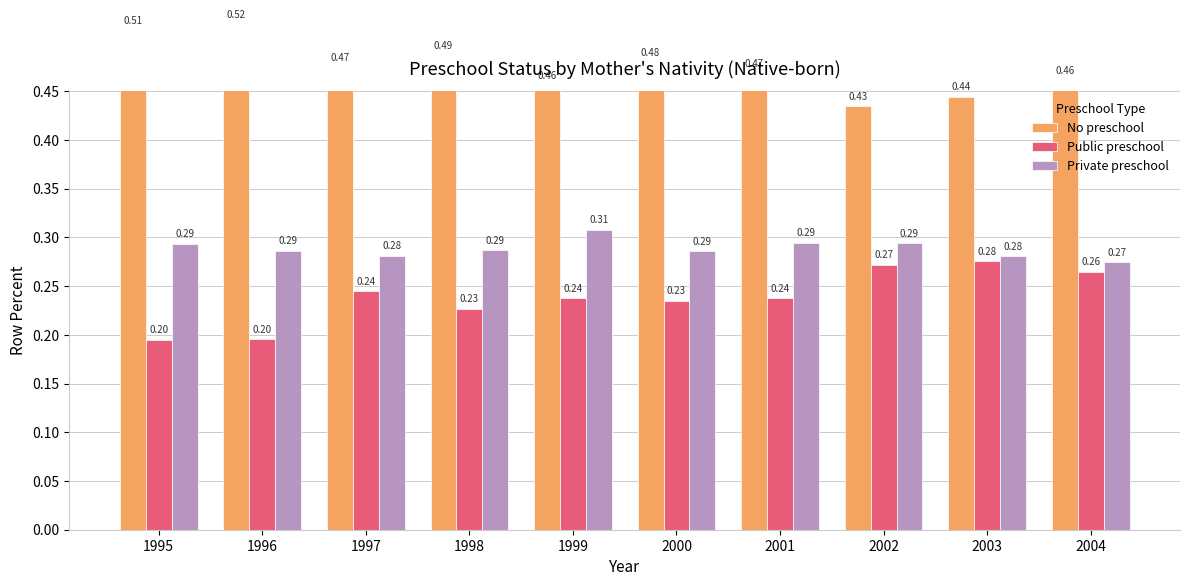

Rank the series by their average value, from lowest to highest.

Public preschool, Private preschool, No preschool